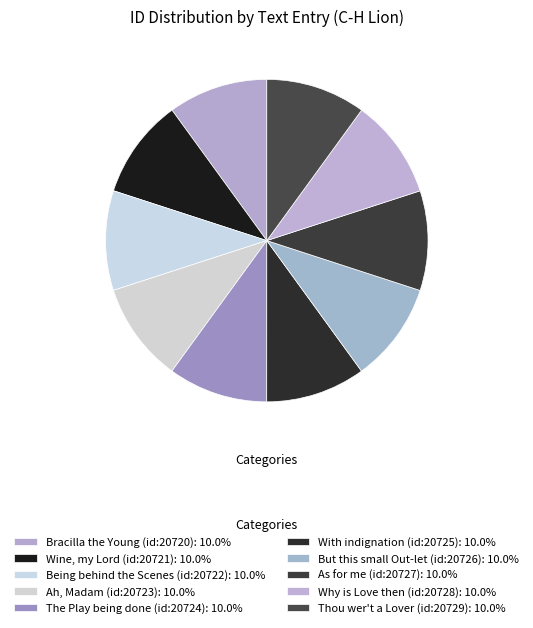

How many slices are in this pie chart?

10